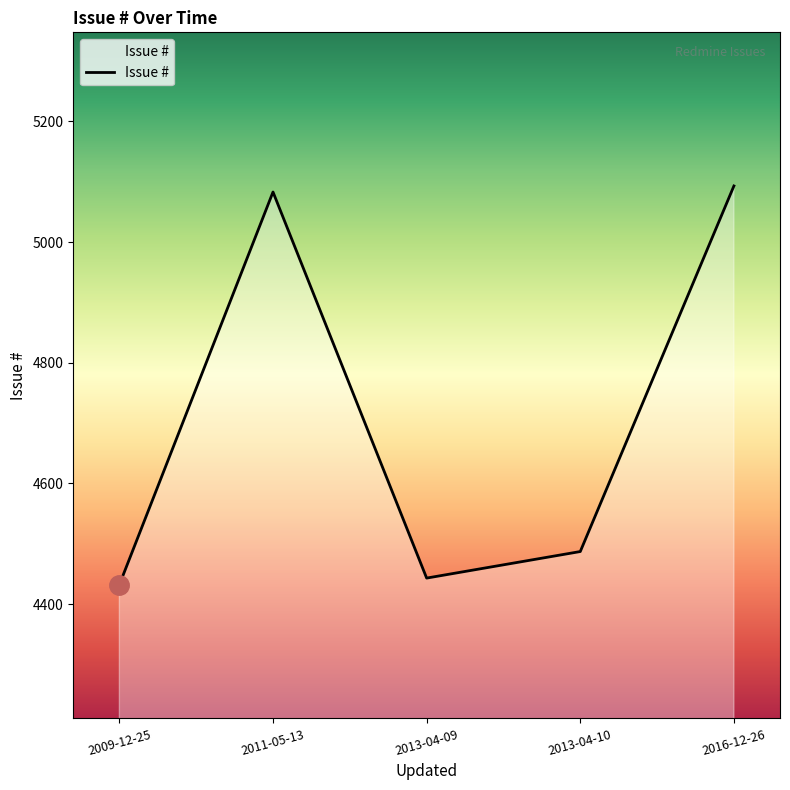

What is the smallest value displayed?

4432